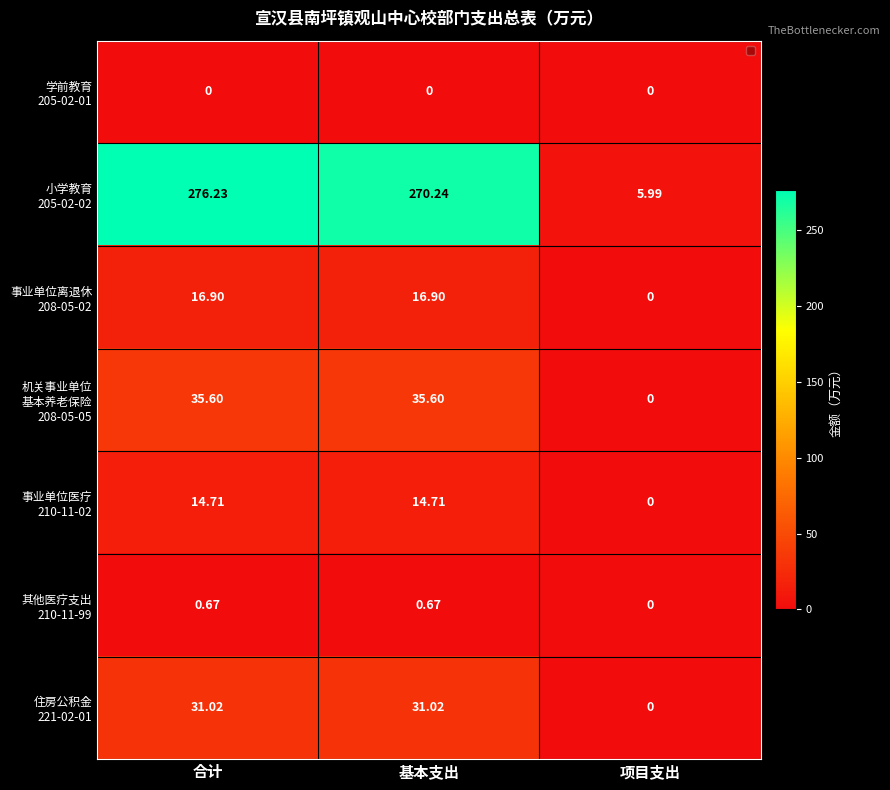

At which category is the sum across all series the highest?

合计